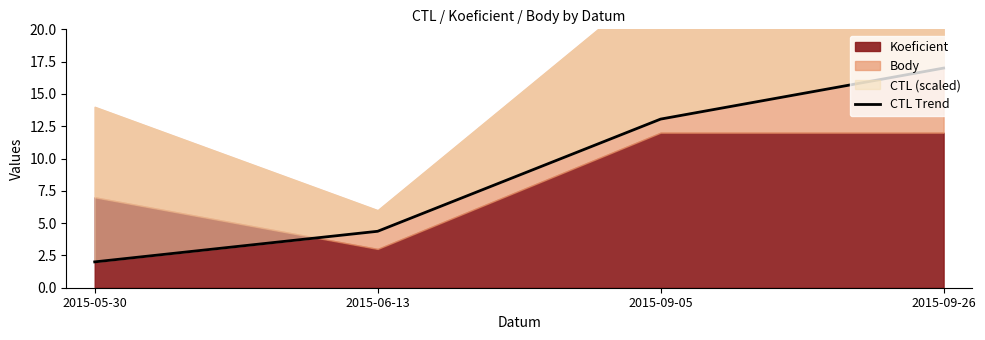

Where does the data first go above 13?

2015-09-05